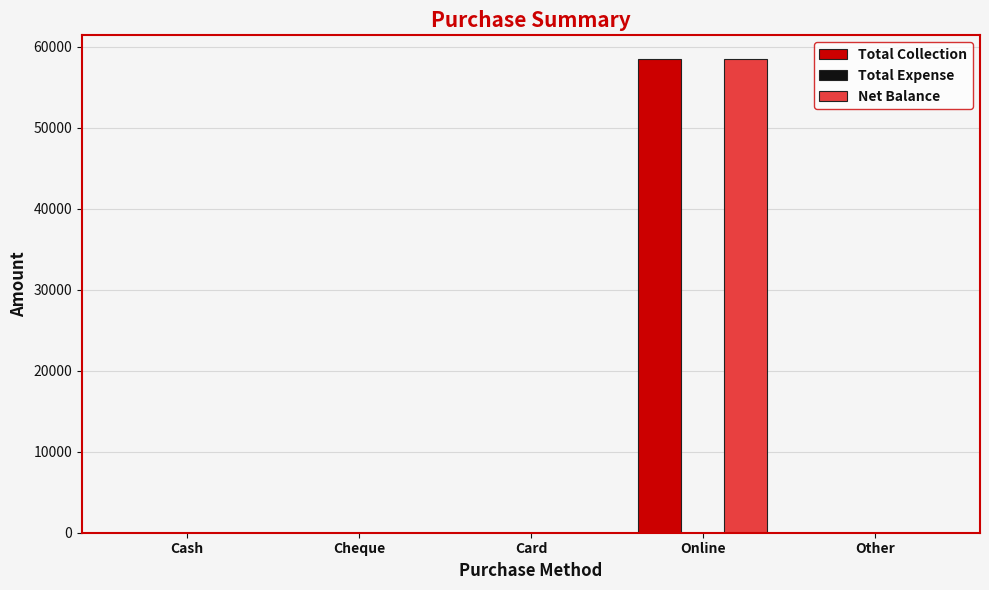

At which category is the sum across all series the highest?

Online